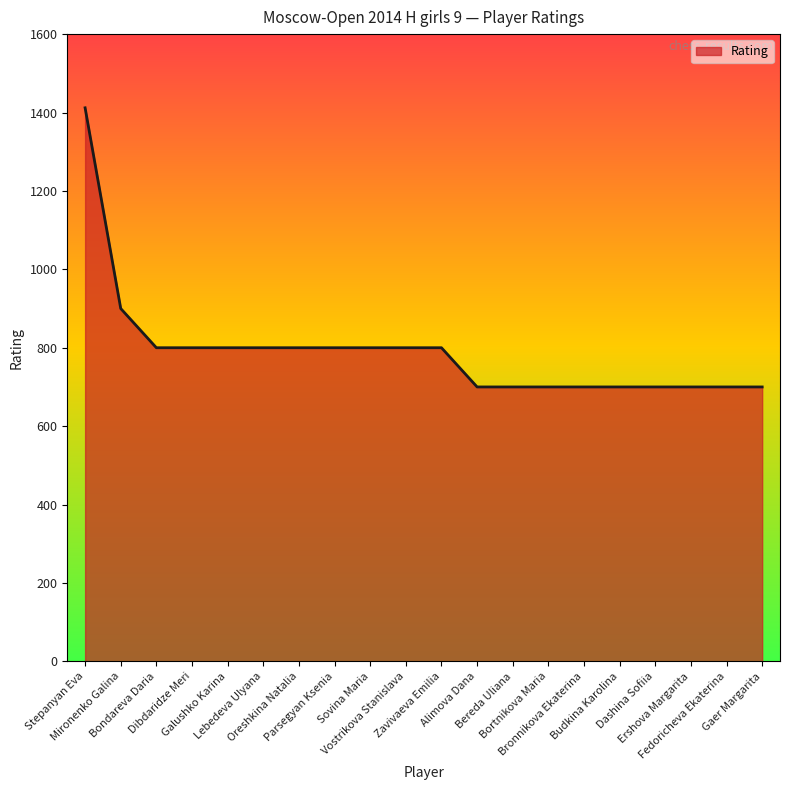

What is the maximum value shown in the chart?

1412